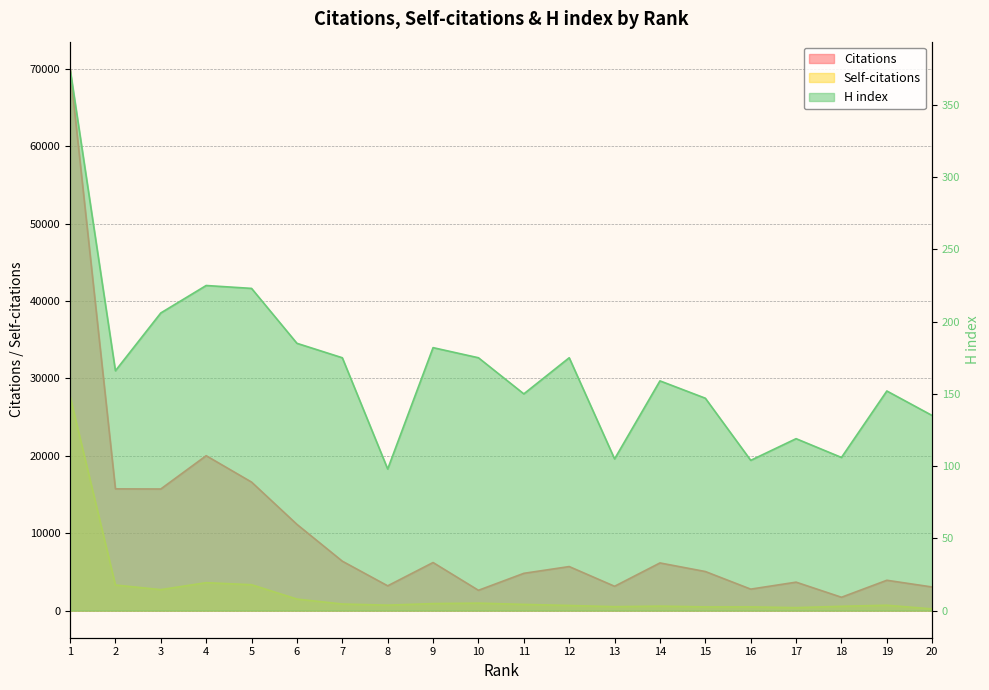

What is the maximum value shown in the chart?

69987